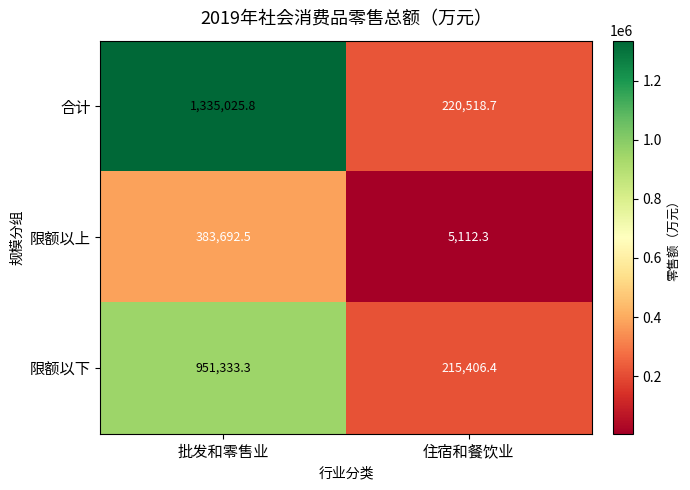

What is the total value across all series at 住宿和餐饮业?

441037.4